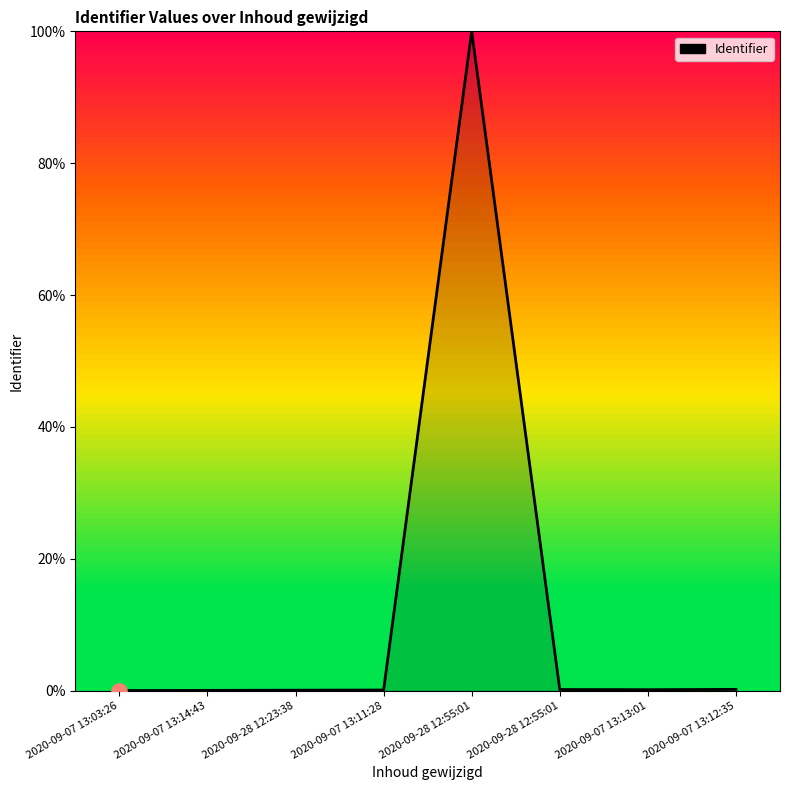

Count the number of categories in the chart.

8